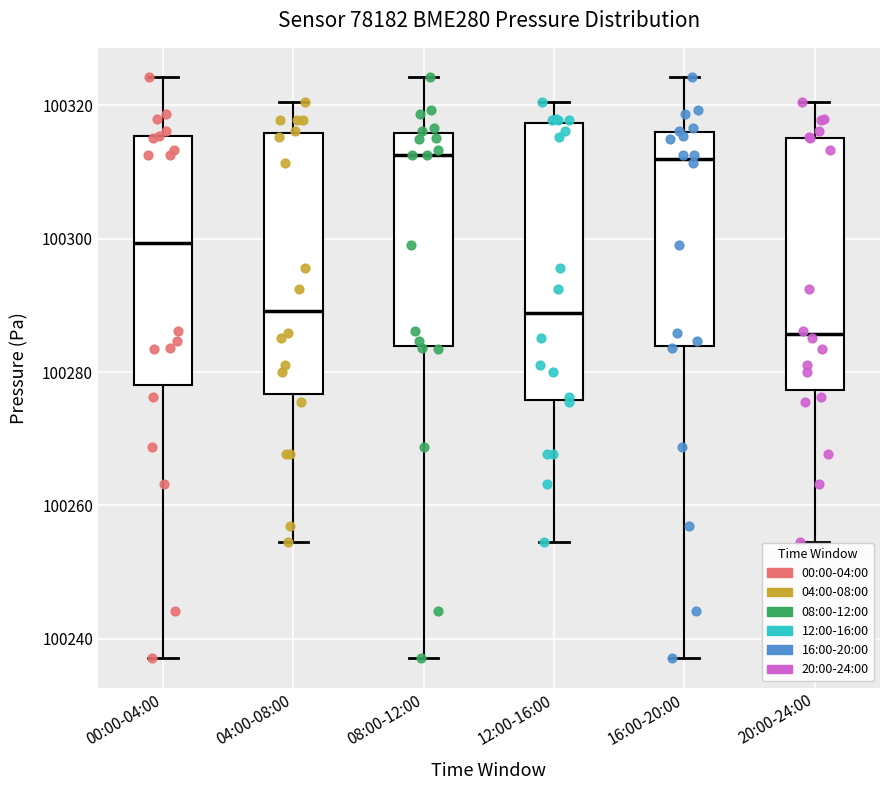

Which box is the tallest, from its lower edge to its upper edge?

12:00-16:00